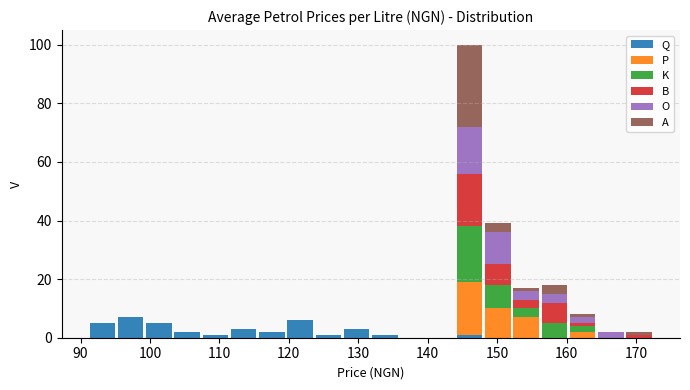

Reading left to right, transcribe this chart: for each stacked bar, give the range it covers on the x-axis and its total height. Neither the bar edges nor the heights are printed on the chart, so give them approximately, as read against the axes.

91 to 95: 6
95 to 99: 8
99 to 103: 6
103 to 107: 2
107 to 111: under 2
111 to 116: 4
116 to 120: 2
120 to 124: 6
124 to 128: under 2
128 to 132: 4
132 to 136: under 2
136 to 140: 0
140 to 144: 0
144 to 148: 100
148 to 152: 40
152 to 156: 18
156 to 160: 18
160 to 164: 8
164 to 168: 2
168 to 173: 2